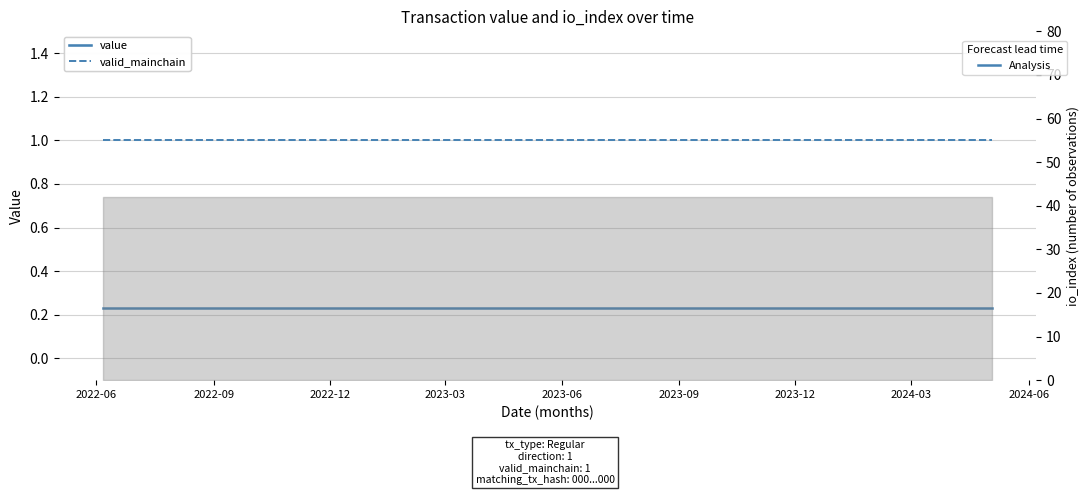

What is the total value across all series at 2023-06?

1.2